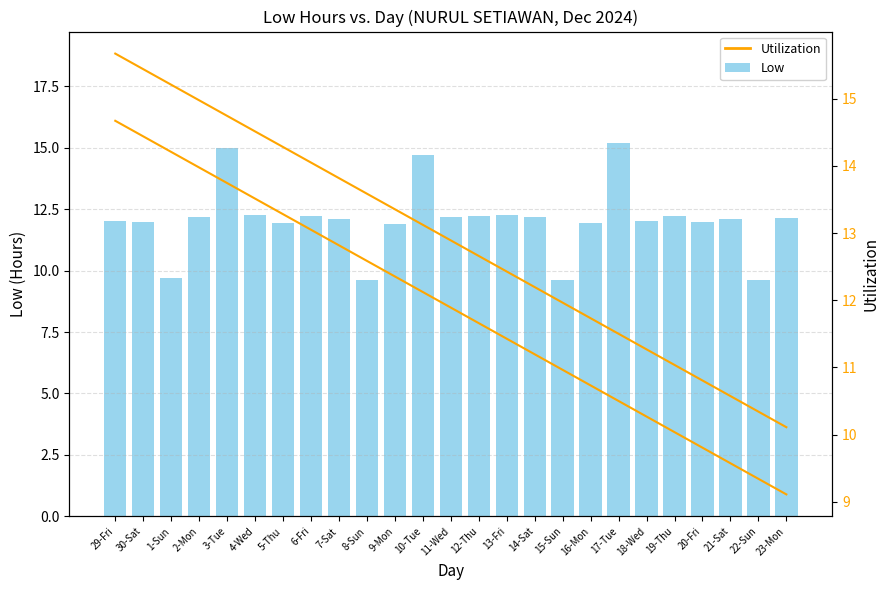

What is the difference between the Utilization values at 15-Sun and 3-Tue?

2.8